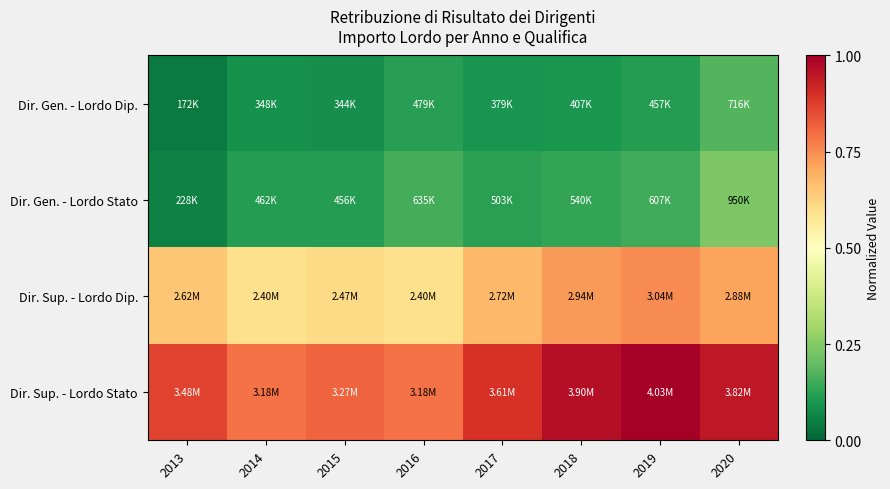

Which series has the largest range (max minus min)?

Dir. Sup. - Lordo Stato